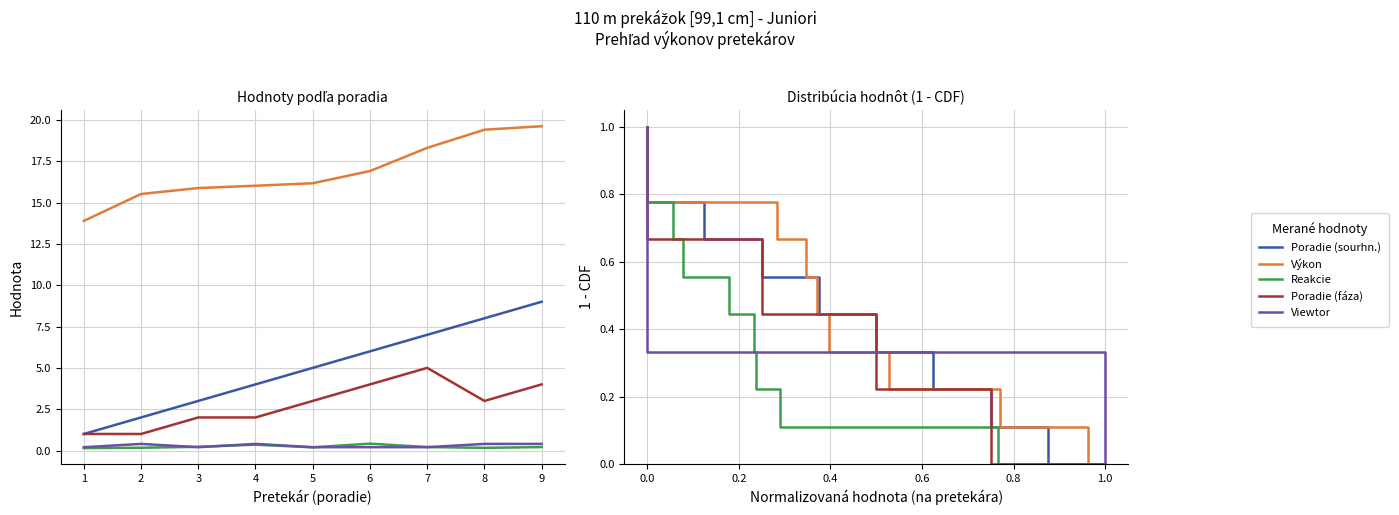

Does the chart have visible grid lines?

Yes